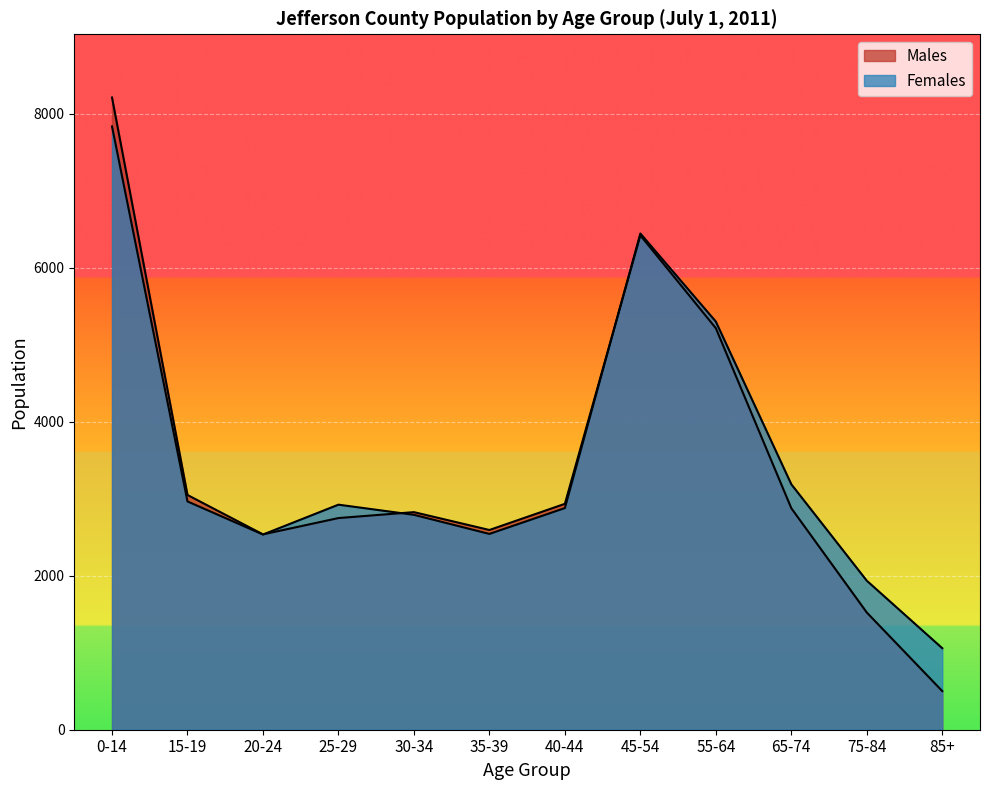

What is the difference between the highest and lowest values at 0-14?

376